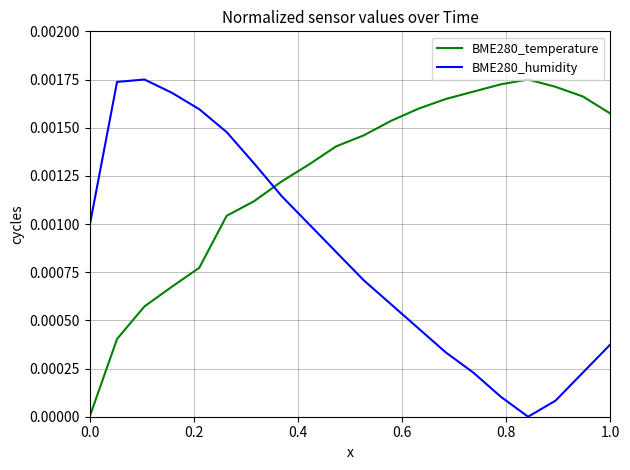

True or false: BME280_temperature and BME280_humidity cross at least once.

True